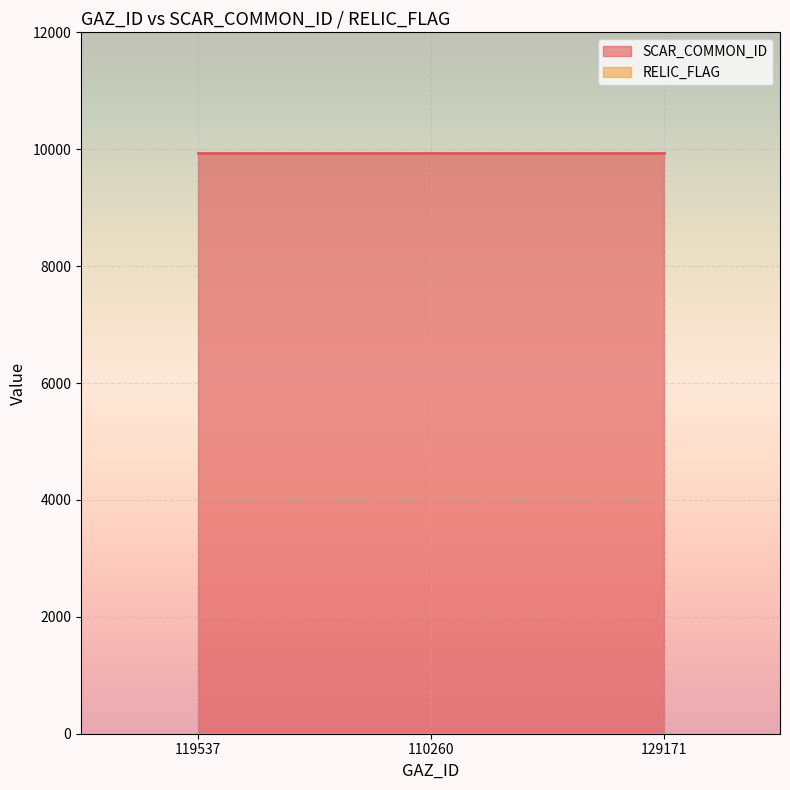

How many lines are shown in the chart?

2